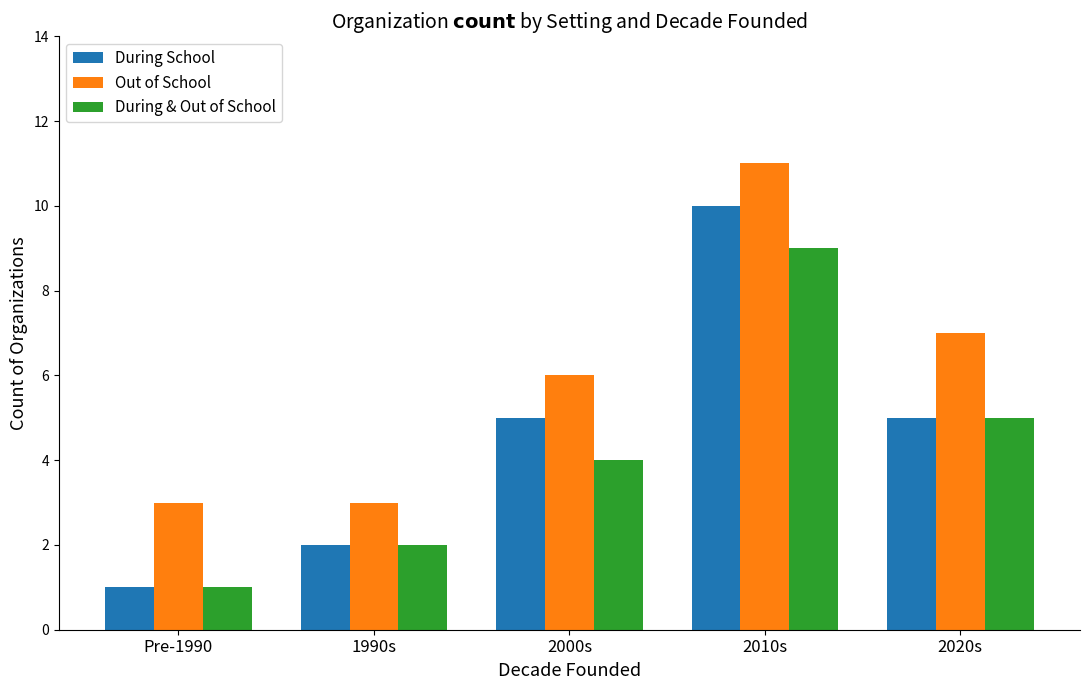

What is the difference between the second highest and second lowest values in the Out of School series?

4